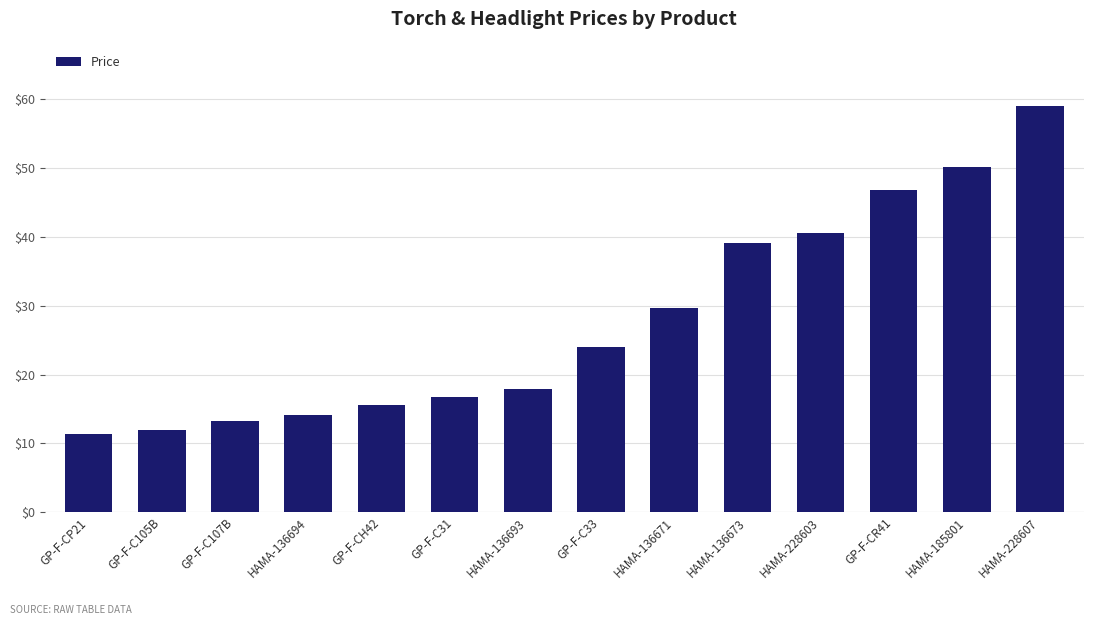

Reading left to right, what are all the values shown in this chart?

11.4	12.0	13.2	14.1	15.6	16.8	18.0	24.0	29.7	39.1	40.5	46.8	50.1	59.1